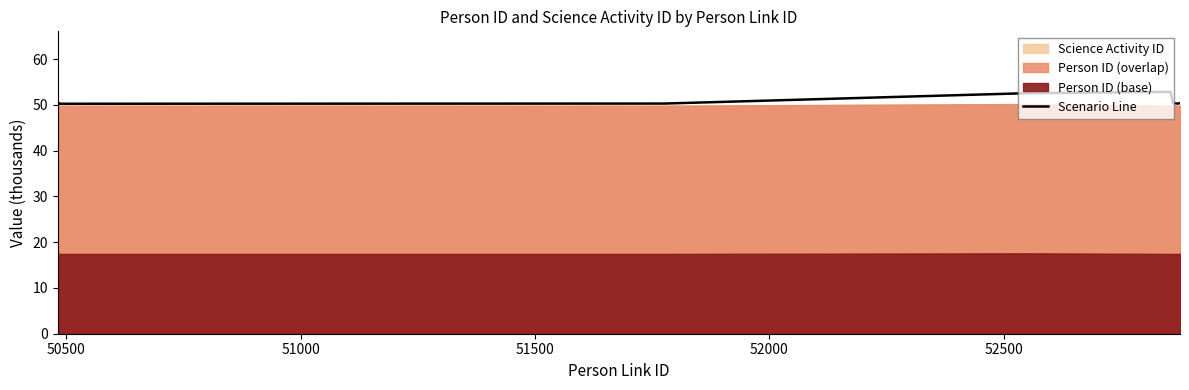

Read the value at 50500.

50.2